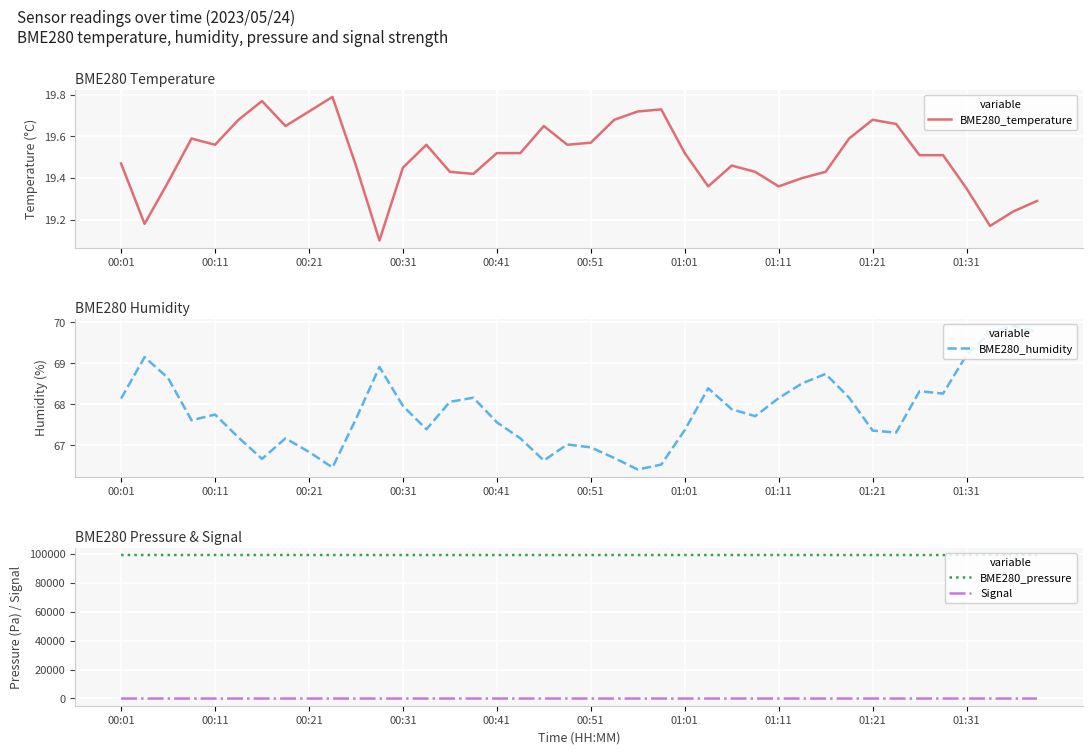

How many interior local peaks does the Signal series have?

5